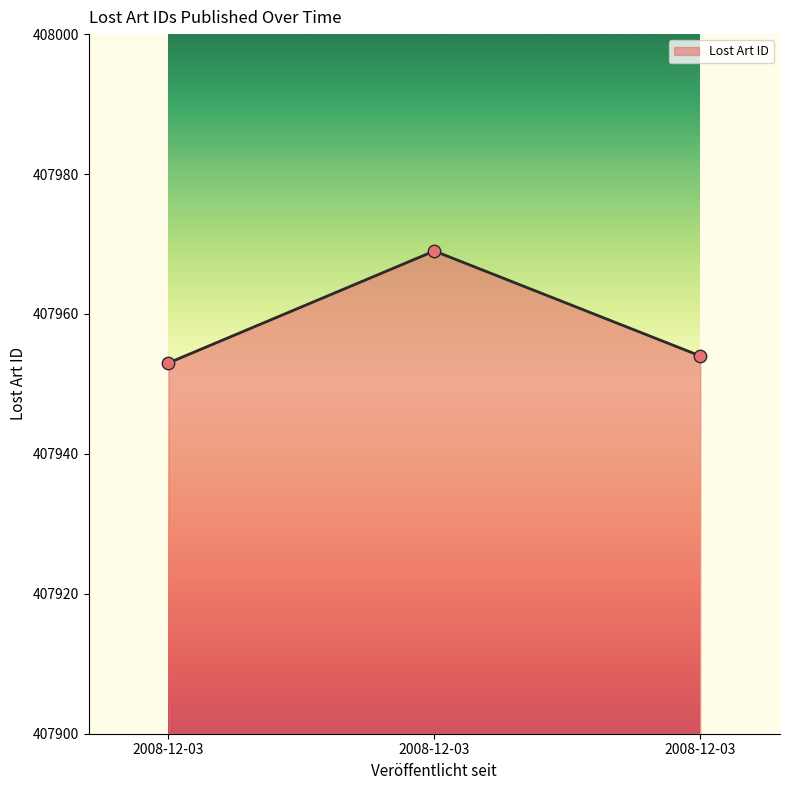

How many lines are shown in the chart?

1